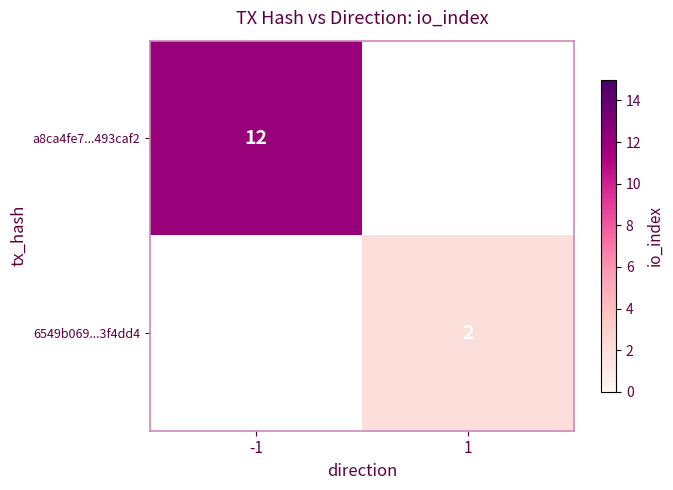

Is the value of 6549b069...3f4dd4 at 1 greater than the value of a8ca4fe7...493caf2 at -1?

No